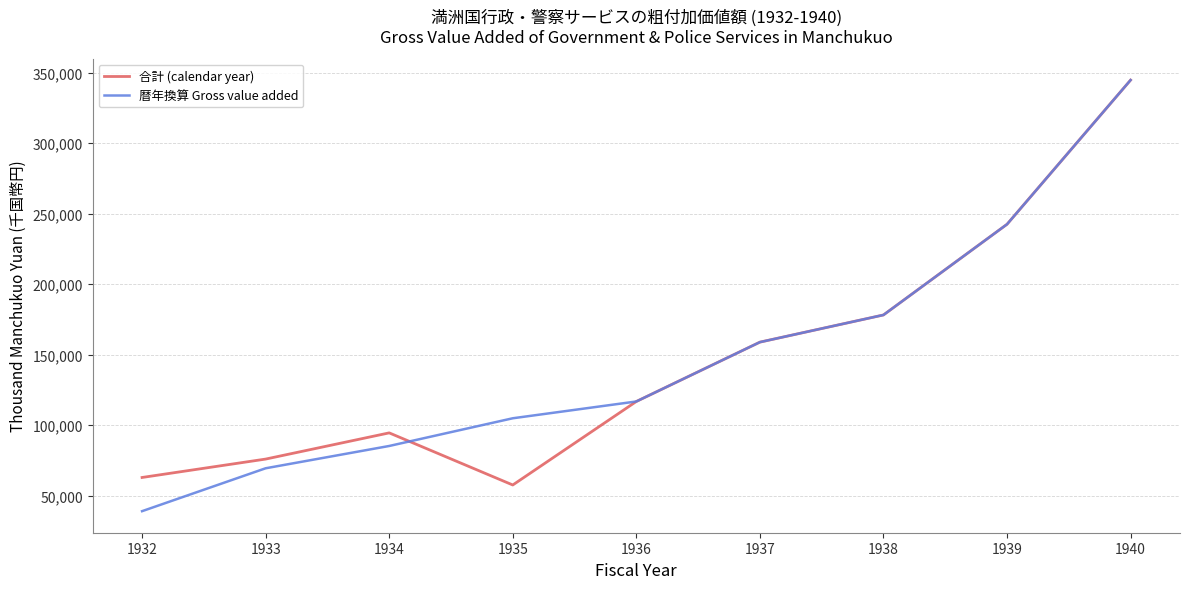

Is it true that 暦年換算 Gross value added equals 116868 at 1933?

False